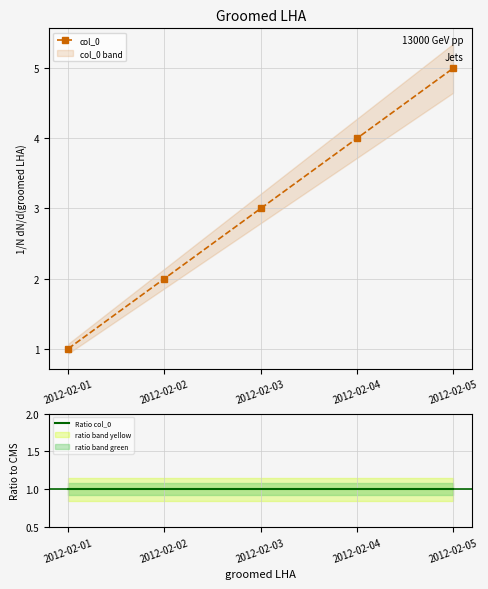

True or false: Ratio col_0 has more than 1 interior local peaks.

False